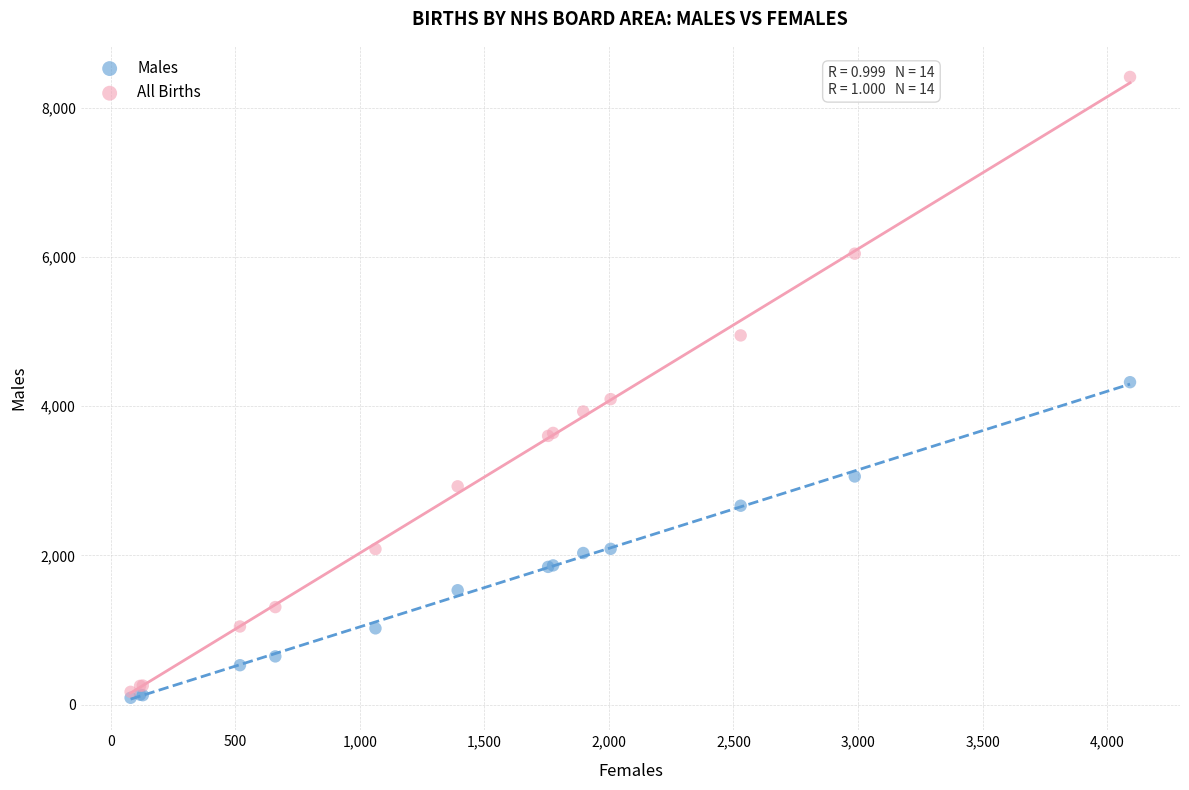

What are all the series names shown in the legend?

Males, All Births